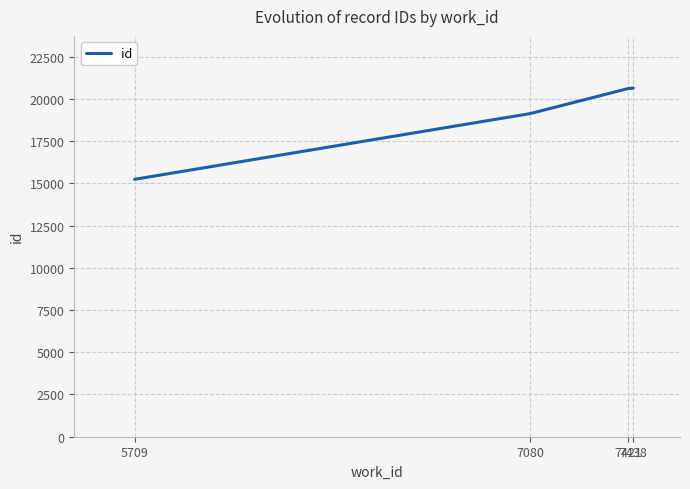

At which label is the value closest to 17932?

7080